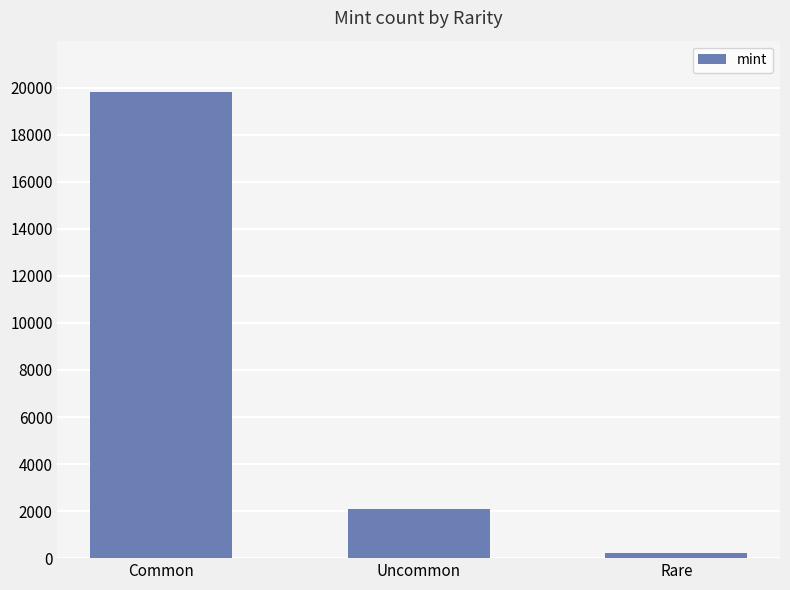

How many data points are less than 2077?

1